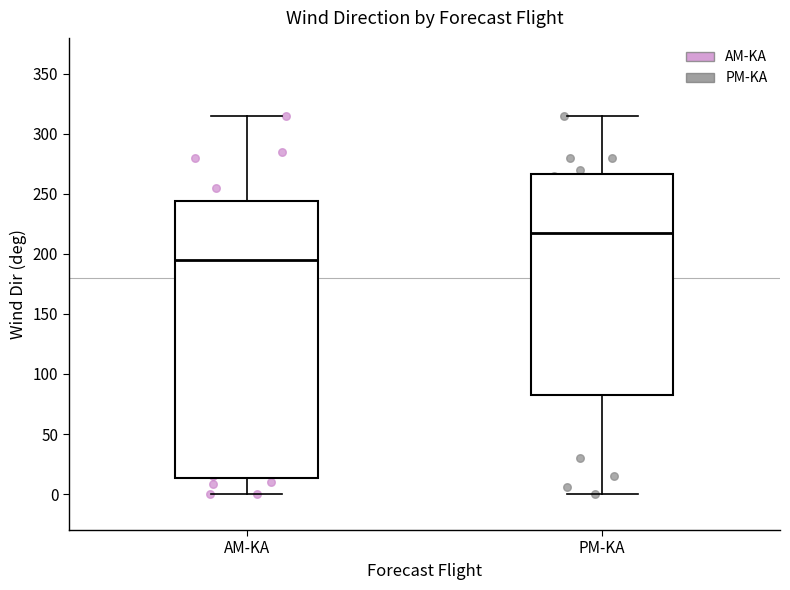

Which box is the tallest, from its lower edge to its upper edge?

AM-KA